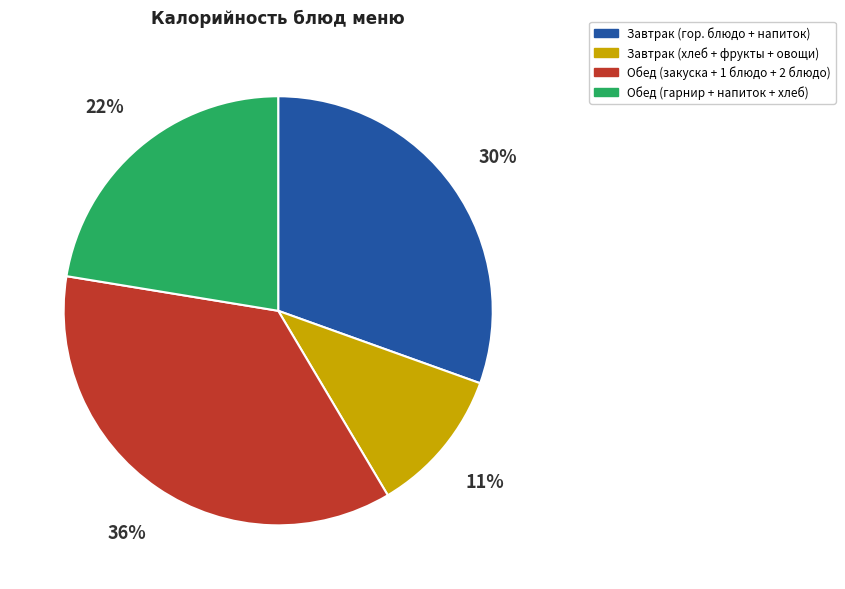

To the nearest percent, what is the difference between the largest and smallest slice percentages?

25%